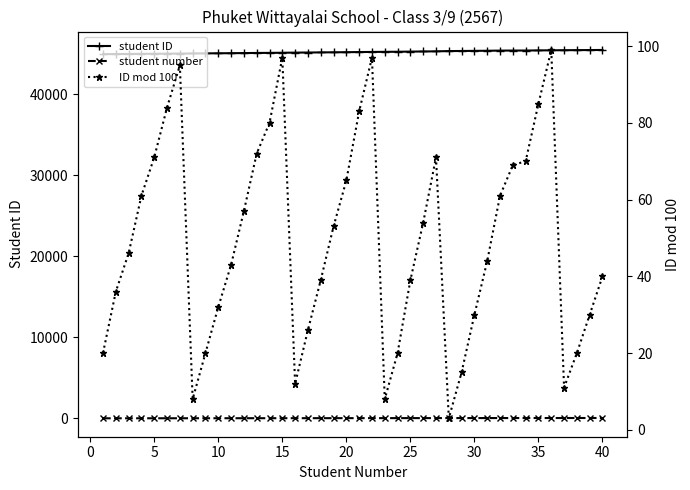

List the series in order of their peak value, lowest first.

student number, ID mod 100, student ID